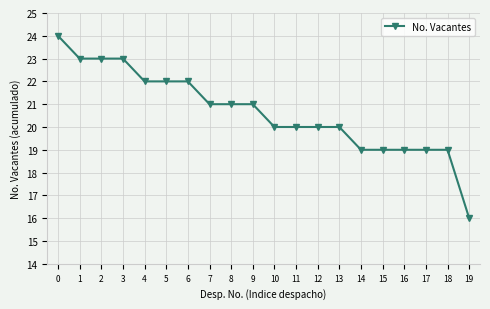

Between 9 and 1, which is larger?

1